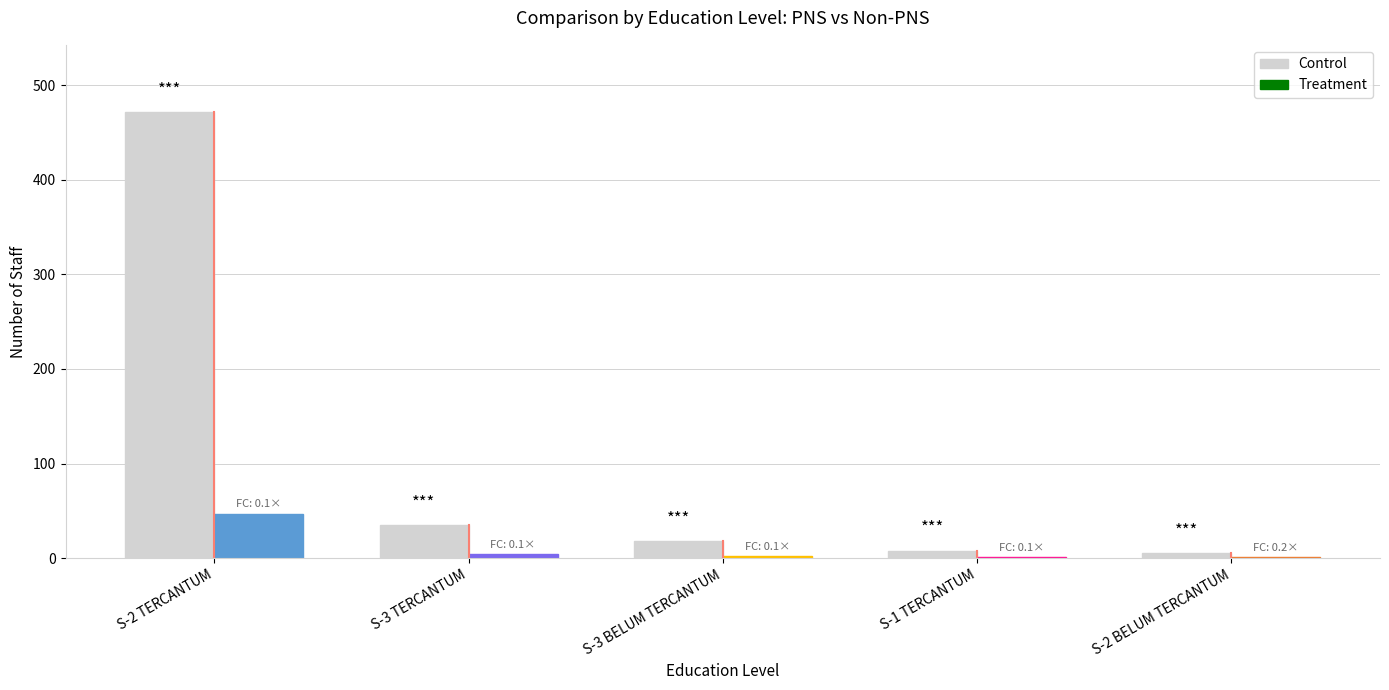

What is the difference between the second highest and second lowest values in the Control series?

27